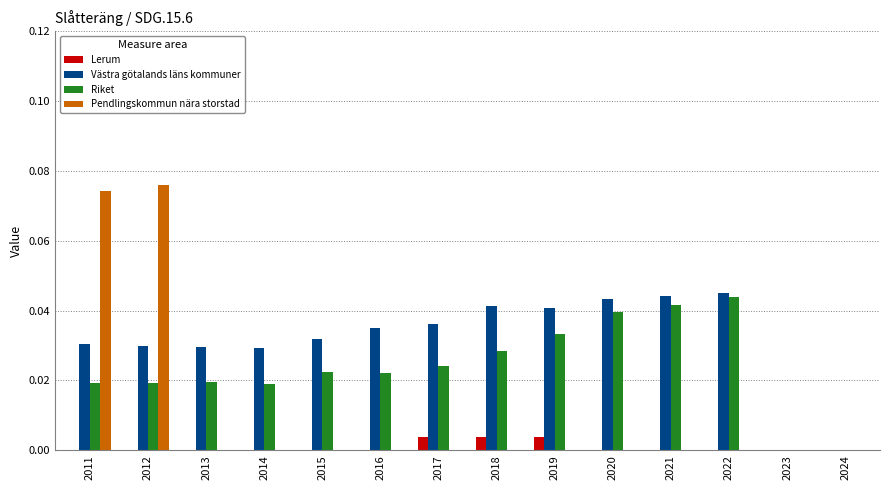

What are all the series names shown in the legend?

Lerum, Västra götalands läns kommuner, Riket, Pendlingskommun nära storstad